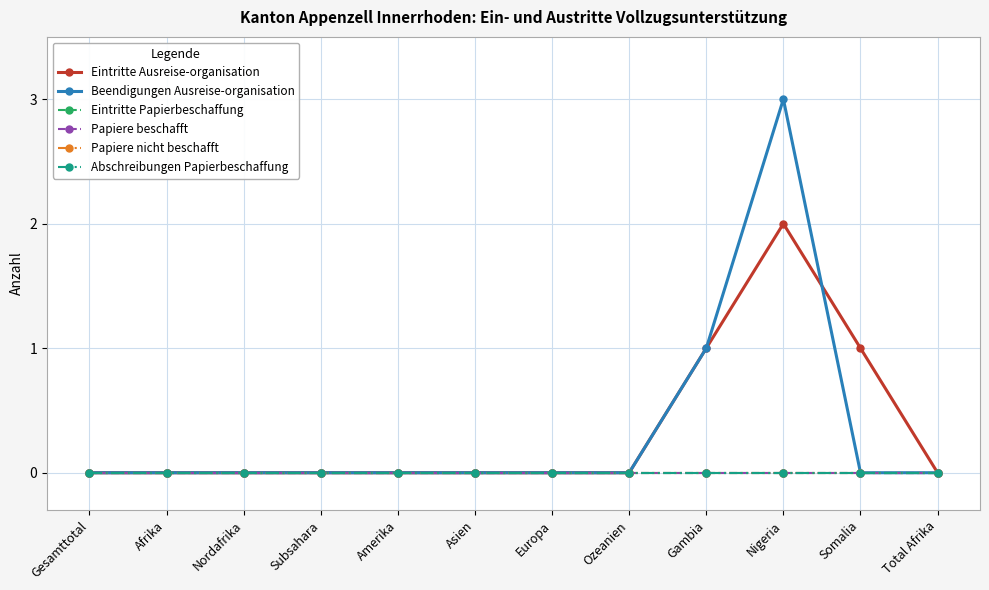

Reading right to left, what are all the values shown in this chart?

Eintritte Ausreise-organisation: Total Afrika=0	Somalia=1	Nigeria=2	Gambia=1	Ozeanien=0	Europa=0	Asien=0	Amerika=0	Subsahara=0	Nordafrika=0	Afrika=0	Gesamttotal=0
Beendigungen Ausreise-organisation: Total Afrika=0	Somalia=0	Nigeria=3	Gambia=1	Ozeanien=0	Europa=0	Asien=0	Amerika=0	Subsahara=0	Nordafrika=0	Afrika=0	Gesamttotal=0
Eintritte Papierbeschaffung: Total Afrika=0	Somalia=0	Nigeria=0	Gambia=0	Ozeanien=0	Europa=0	Asien=0	Amerika=0	Subsahara=0	Nordafrika=0	Afrika=0	Gesamttotal=0
Papiere beschafft: Total Afrika=0	Somalia=0	Nigeria=0	Gambia=0	Ozeanien=0	Europa=0	Asien=0	Amerika=0	Subsahara=0	Nordafrika=0	Afrika=0	Gesamttotal=0
Papiere nicht beschafft: Total Afrika=0	Somalia=0	Nigeria=0	Gambia=0	Ozeanien=0	Europa=0	Asien=0	Amerika=0	Subsahara=0	Nordafrika=0	Afrika=0	Gesamttotal=0
Abschreibungen Papierbeschaffung: Total Afrika=0	Somalia=0	Nigeria=0	Gambia=0	Ozeanien=0	Europa=0	Asien=0	Amerika=0	Subsahara=0	Nordafrika=0	Afrika=0	Gesamttotal=0